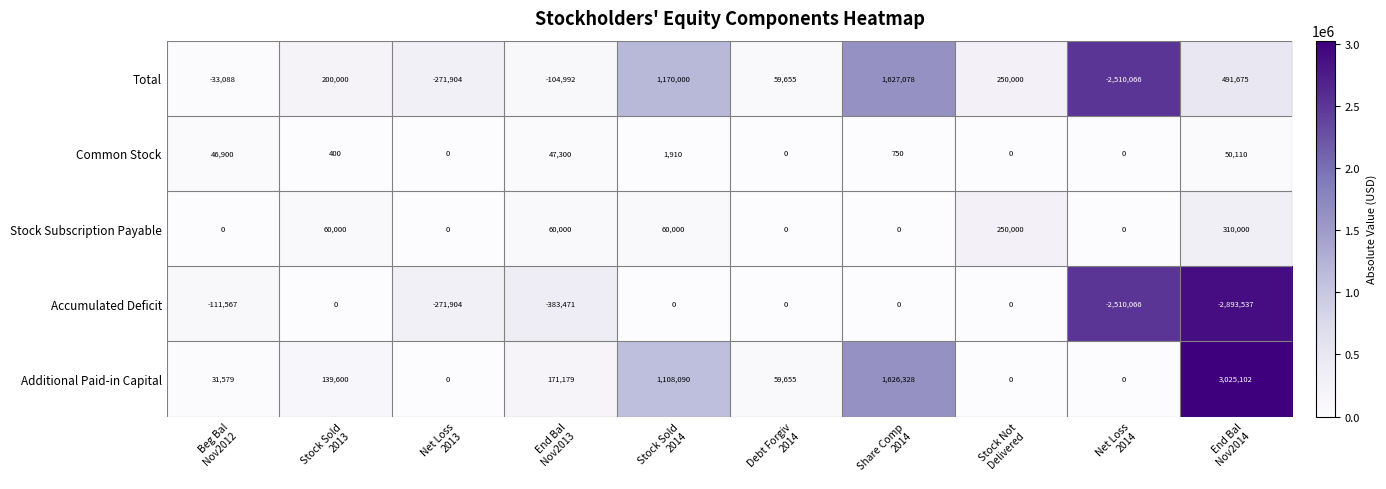

What is the smallest value displayed?

-2893537